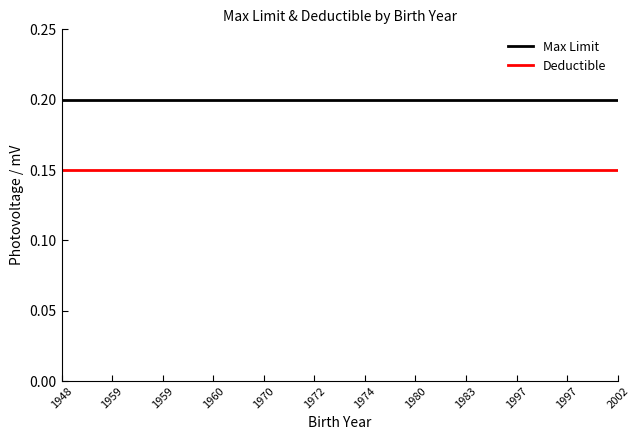

What is the difference between the highest and lowest values at 1974?

0.1